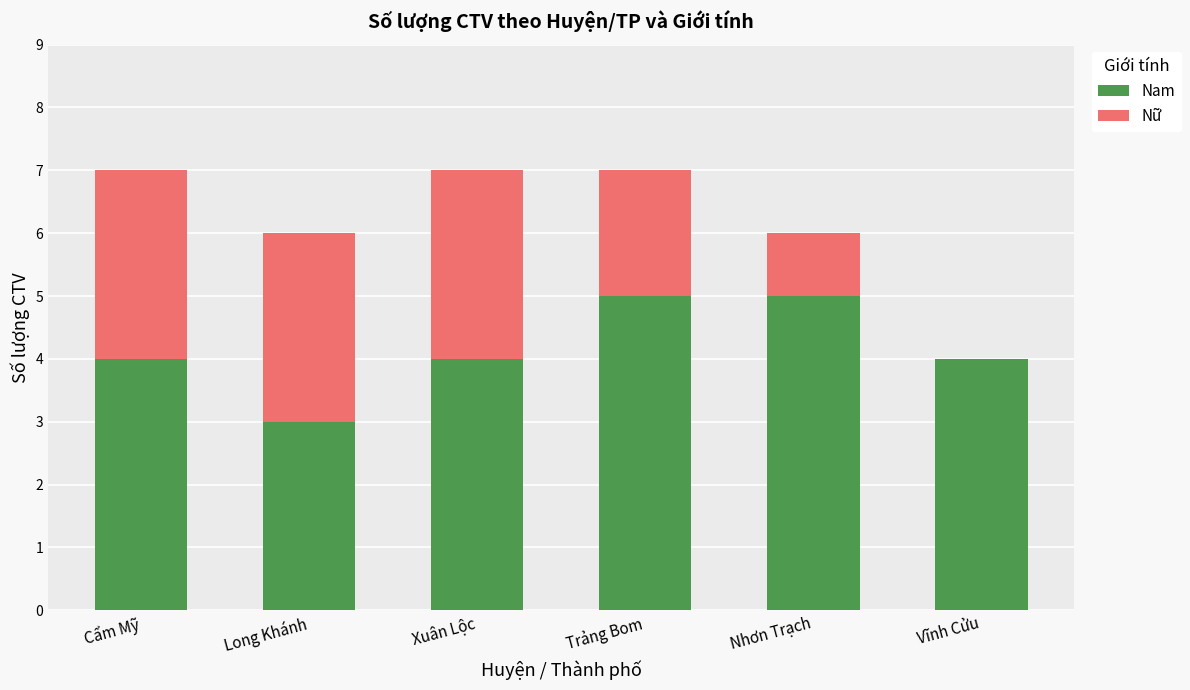

What is the maximum value for Nam?

5